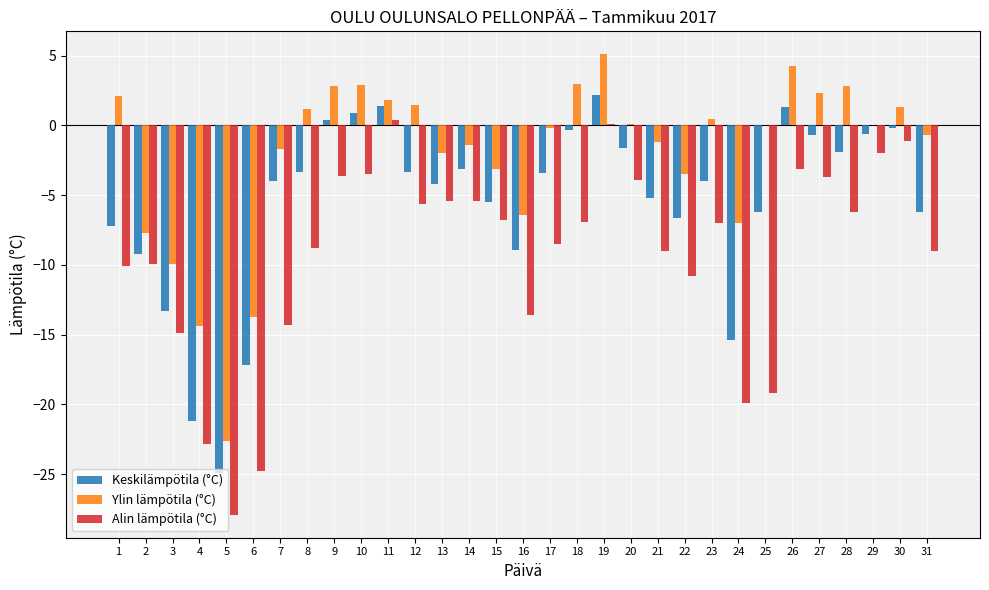

What is the sum of all Alin lämpötila (°C) values?

-287.2